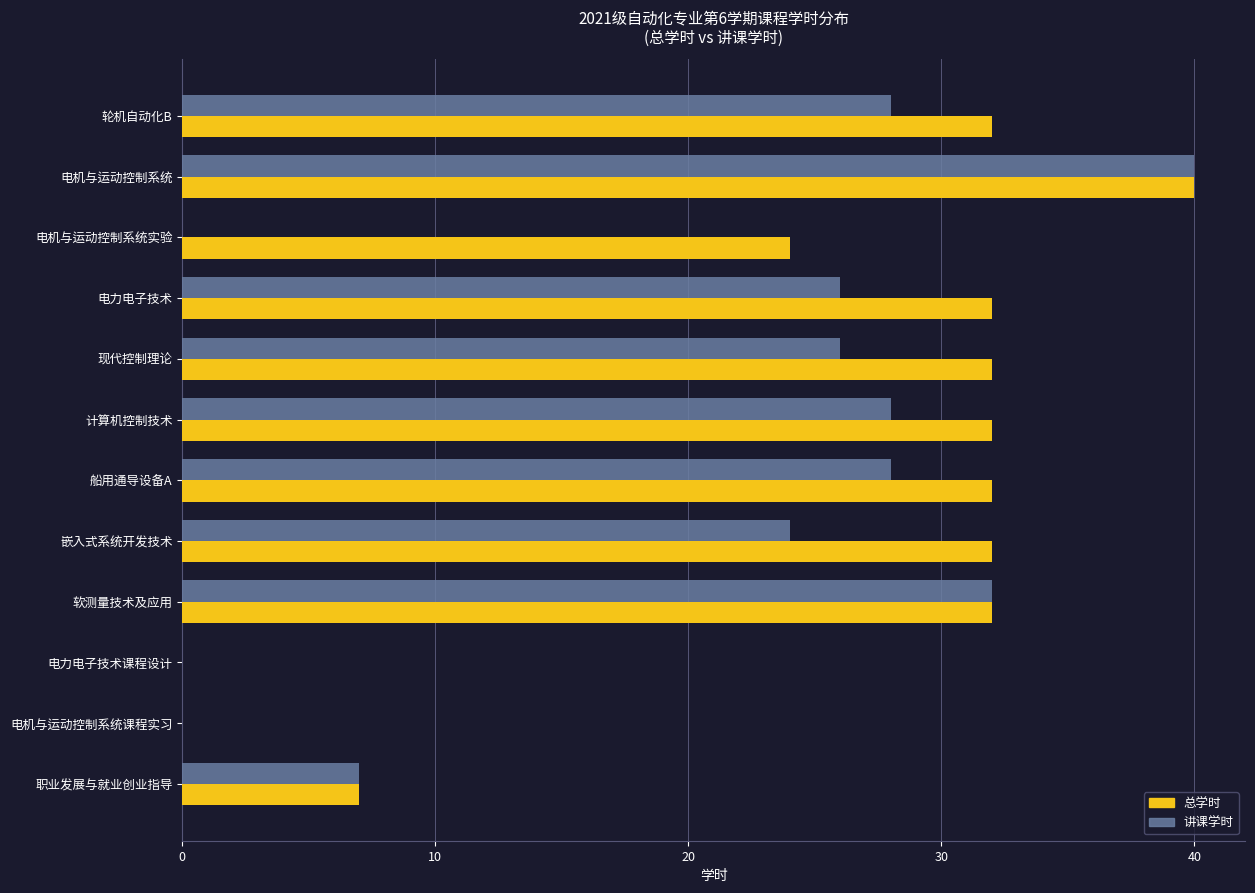

What are all the series names shown in the legend?

总学时, 讲课学时